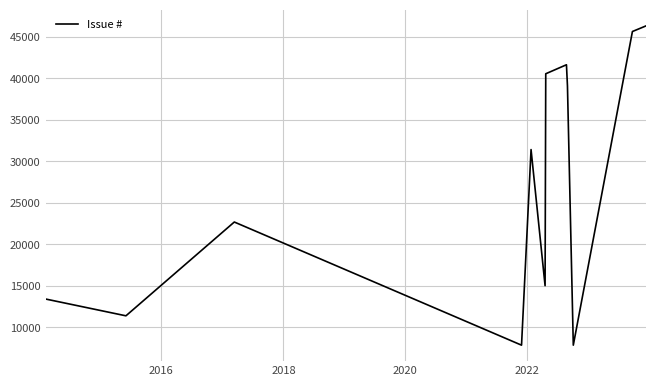

What is the minimum value shown in the chart?

7859